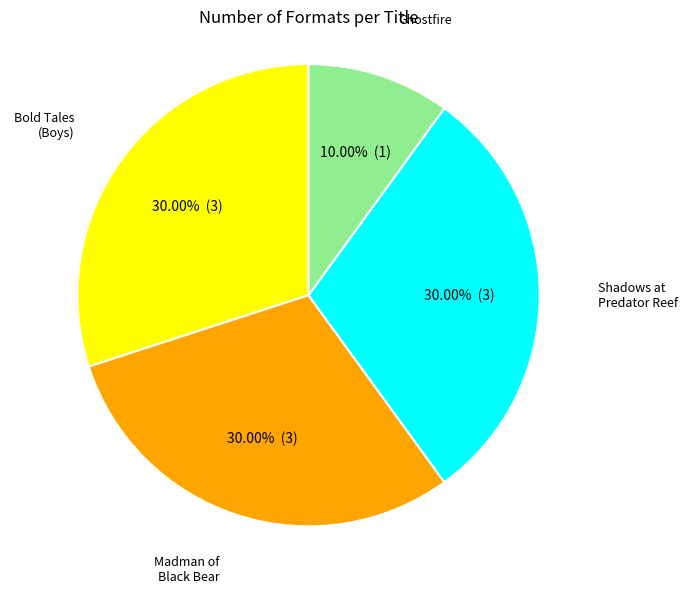

Is there any slice that represents more than half of the pie?

No